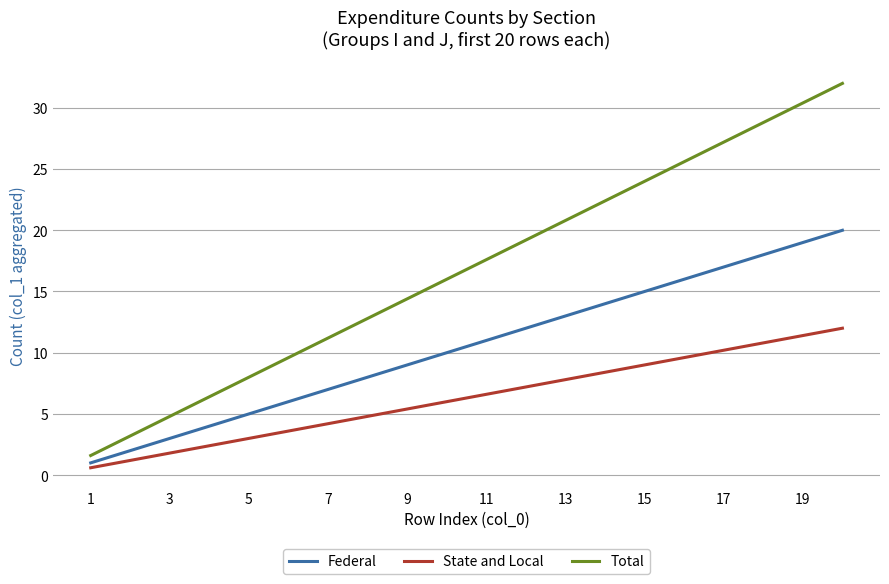

Which series has the largest total across all categories?

Total